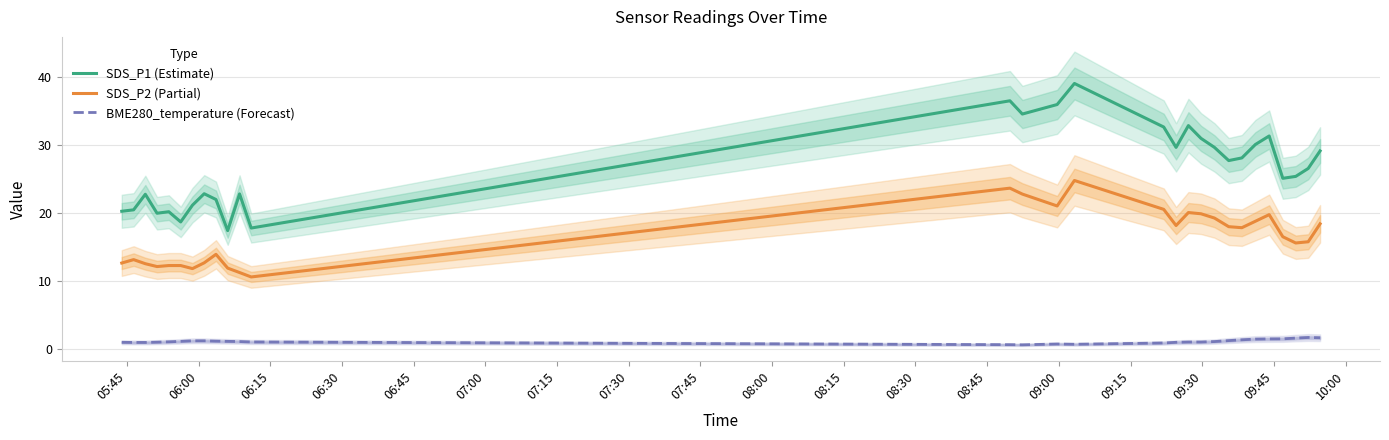

True or false: SDS_P1 (Estimate) and BME280_temperature (Forecast) intersect in this chart.

False